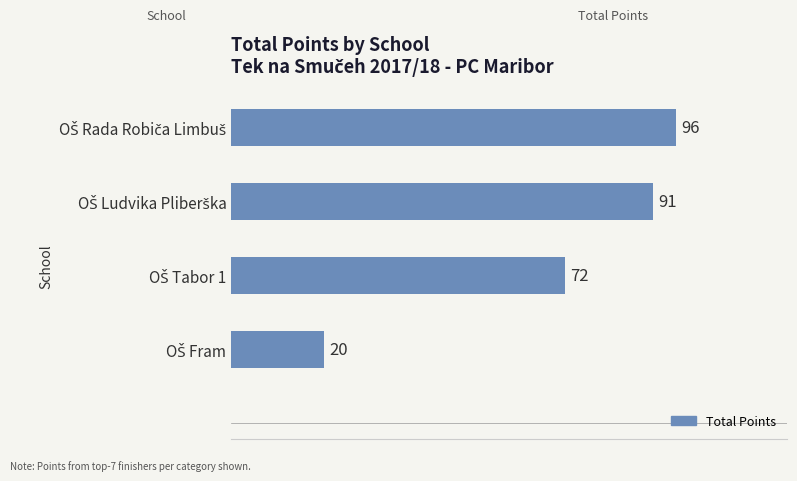

How many distinct data groups are displayed?

1